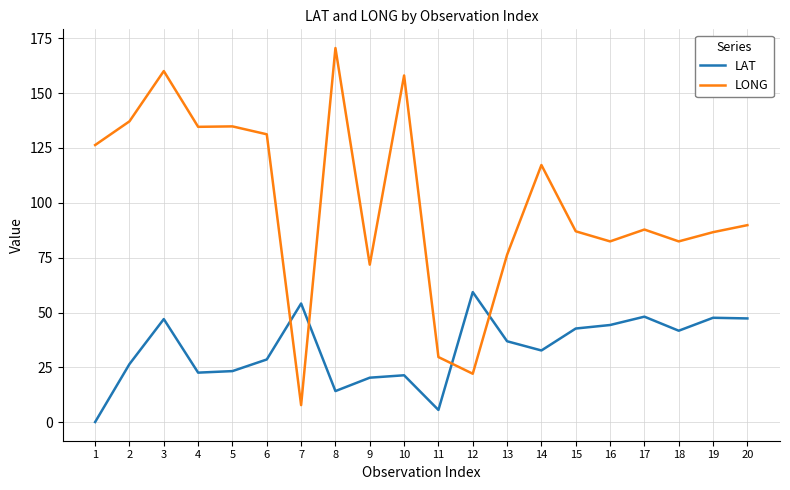

True or false: LAT has a value of 27.4 at 15.

False